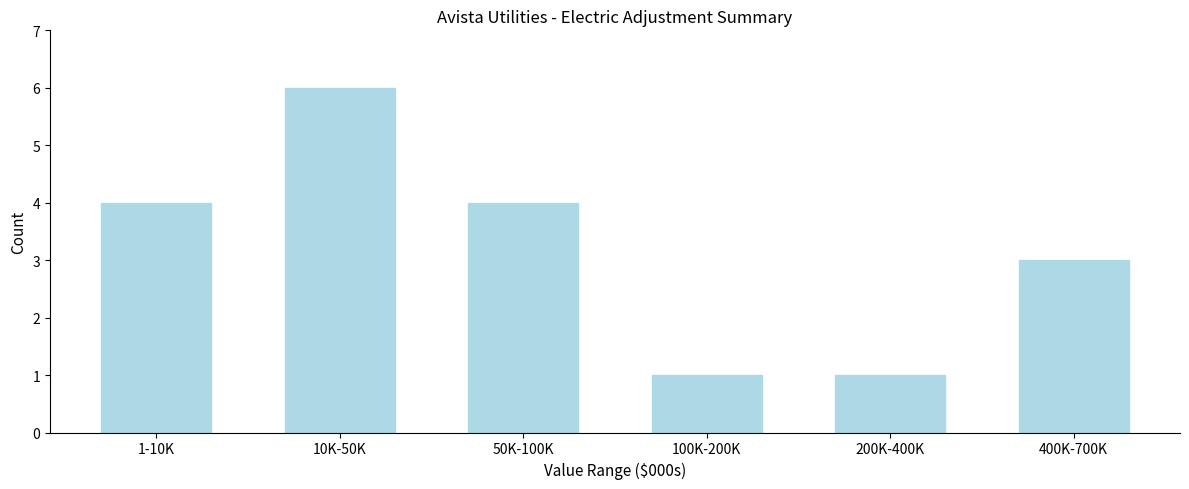

Reading left to right, extract all data points from this chart.

1-10K=4	10K-50K=6	50K-100K=4	100K-200K=1	200K-400K=1	400K-700K=3